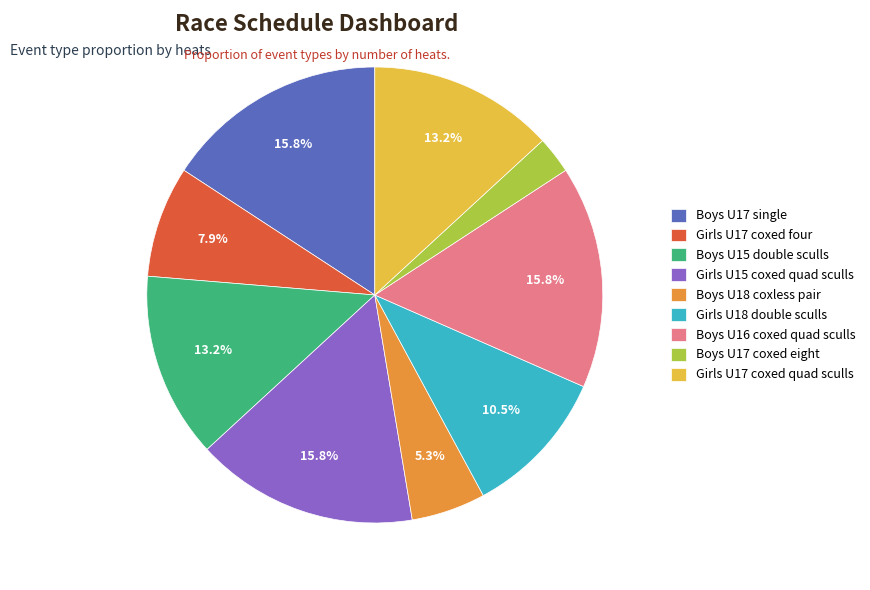

Count the number of slices in the pie.

9